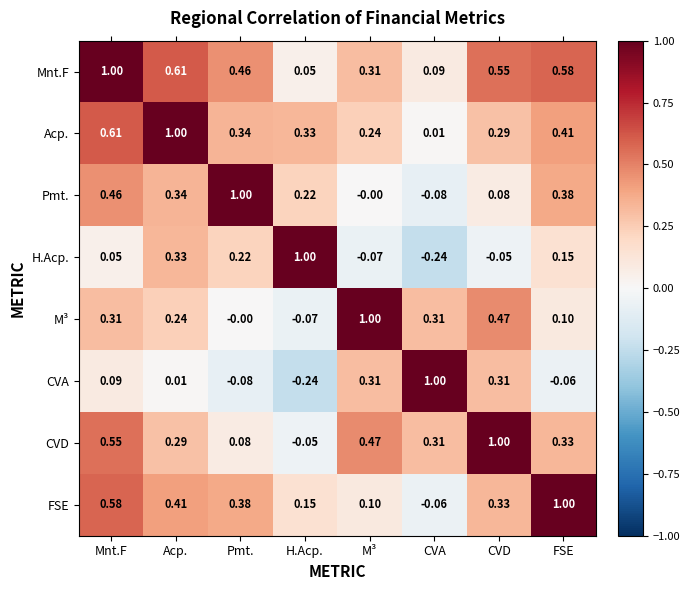

At which category is the sum across all series the highest?

Mnt.F